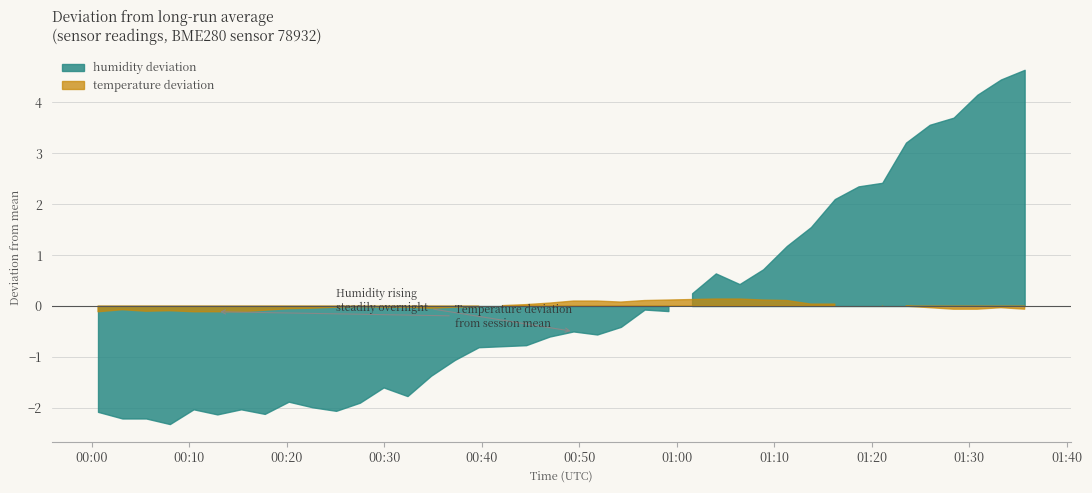

At which category does temperature reach its first local peak?

1